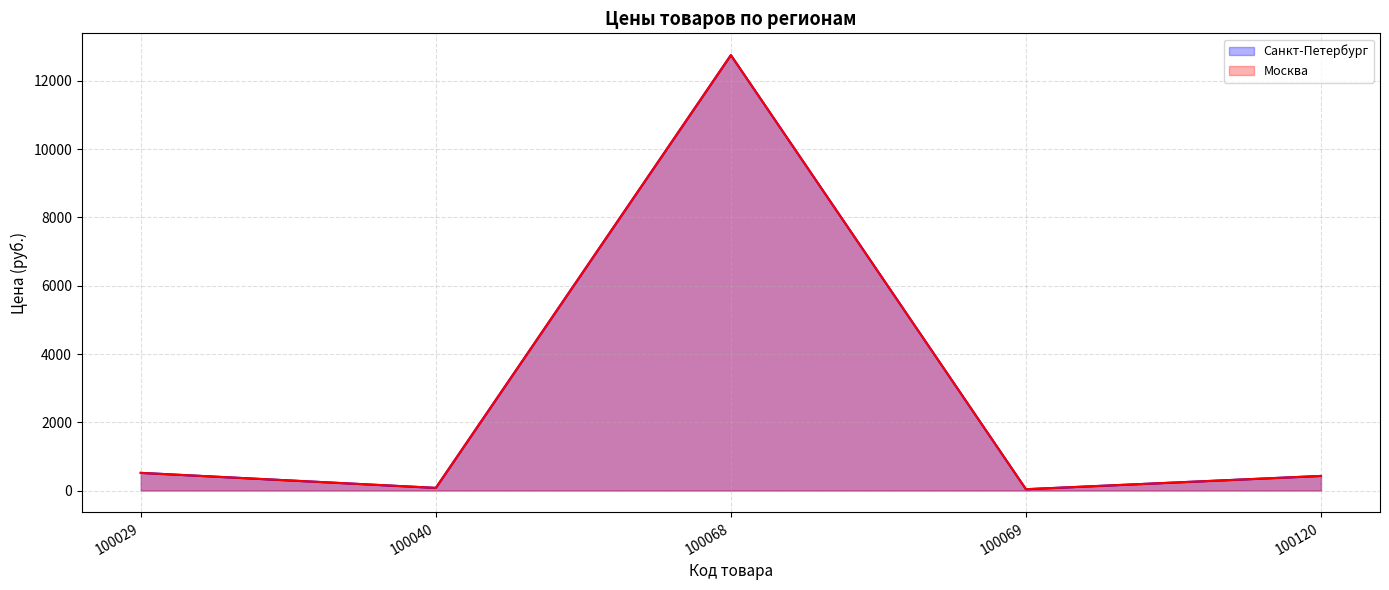

What is the lowest value of the Санкт-Петербург series?

40